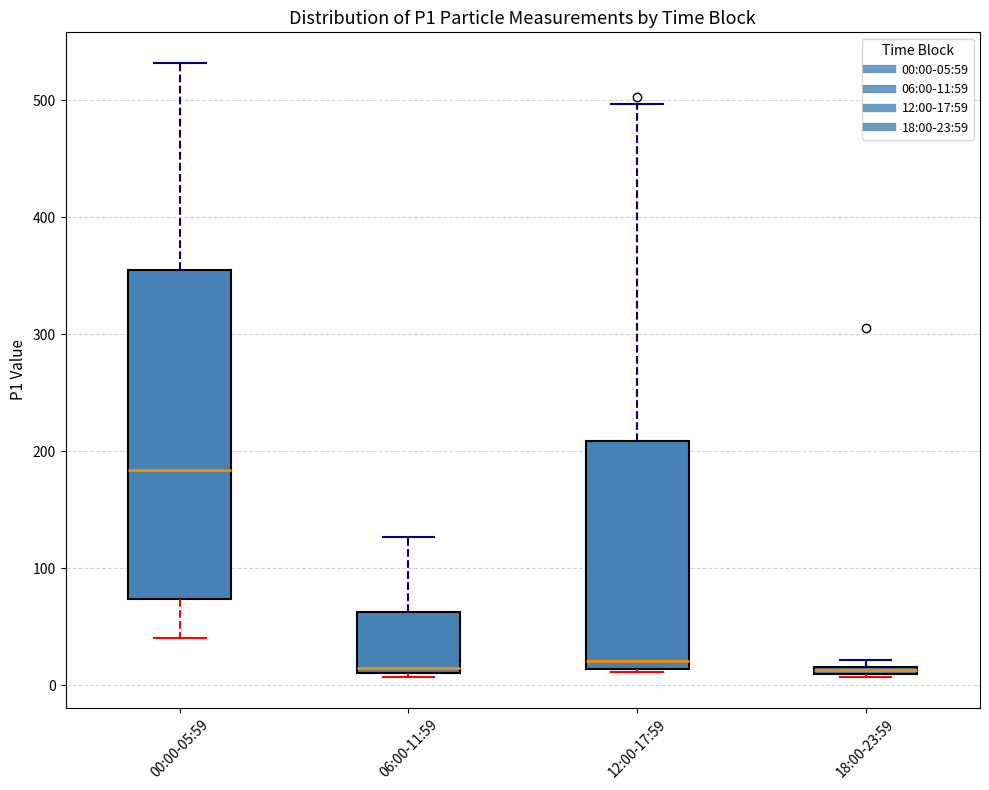

Where does the upper whisker of the box for 12:00-17:59 end on the y-axis? The values are not printed on the chart, so give them approximately, as read against the axis.

500